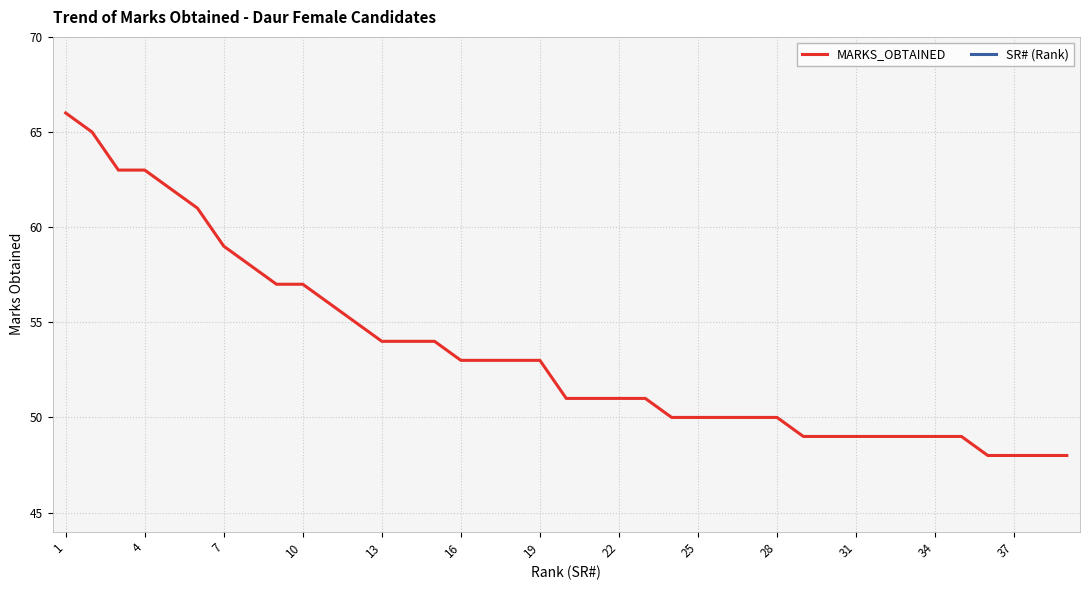

What is the value of the SR# (Rank) point at the 24th from the left?

24